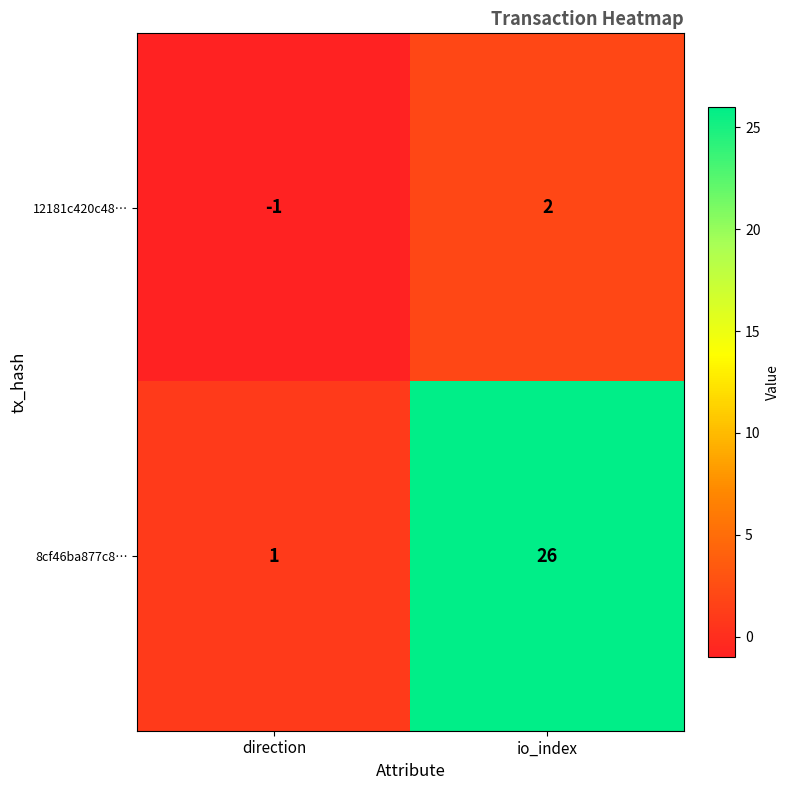

What is the difference between the maximum and minimum values in the 8cf46ba877c8… series?

25